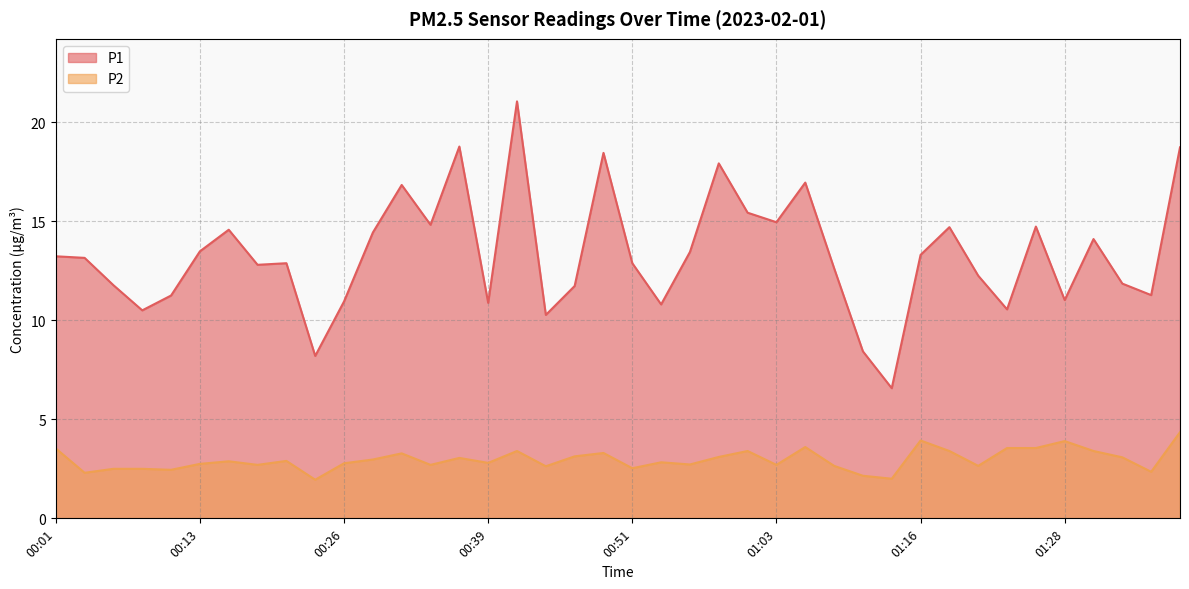

Reading right to left, extract all data points from this chart.

P1: 01:38=18.7	01:36=11.3	01:33=11.8	01:31=14.1	01:28=11.0	01:26=14.7	01:23=10.6	01:21=12.2	01:18=14.7	01:16=13.3	01:14=6.6	01:11=8.4	01:08=12.6	01:06=16.9	01:03=14.9	01:01=15.4	00:58=17.9	00:56=13.4	00:53=10.8	00:51=12.9	00:49=18.4	00:46=11.7	00:44=10.3	00:41=21.1	00:39=10.9	00:36=18.8	00:34=14.8	00:31=16.8	00:29=14.4	00:26=10.9	00:23=8.2	00:21=12.9	00:18=12.8	00:16=14.6	00:13=13.5	00:11=11.2	00:08=10.5	00:06=11.8	00:03=13.2	00:01=13.2
P2: 01:38=4.3	01:36=2.4	01:33=3.1	01:31=3.4	01:28=3.9	01:26=3.5	01:23=3.5	01:21=2.6	01:18=3.4	01:16=3.9	01:14=2.0	01:11=2.1	01:08=2.6	01:06=3.6	01:03=2.7	01:01=3.4	00:58=3.1	00:56=2.7	00:53=2.8	00:51=2.5	00:49=3.3	00:46=3.1	00:44=2.6	00:41=3.4	00:39=2.8	00:36=3.0	00:34=2.7	00:31=3.3	00:29=3.0	00:26=2.8	00:23=1.9	00:21=2.9	00:18=2.7	00:16=2.9	00:13=2.8	00:11=2.5	00:08=2.5	00:06=2.5	00:03=2.3	00:01=3.5